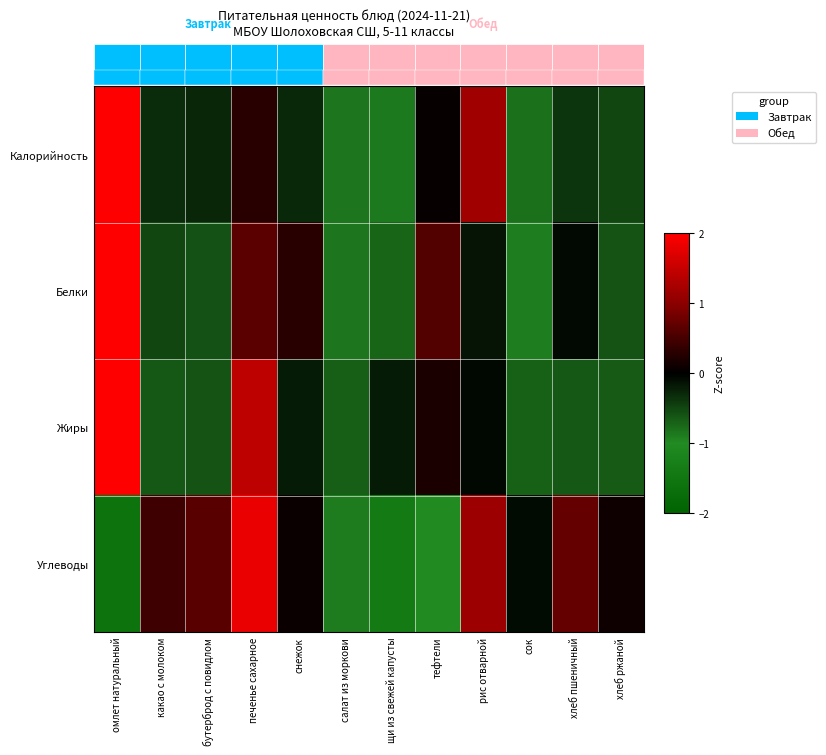

How many data points in Жиры are less than 0?

9